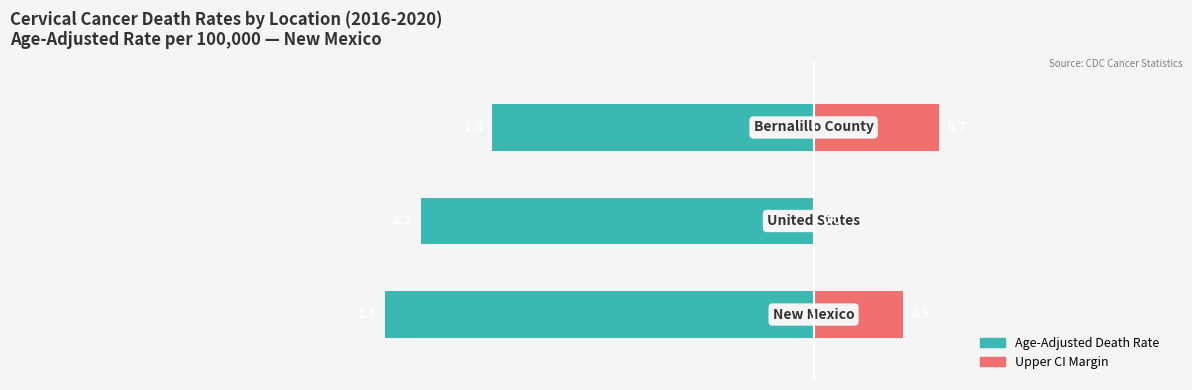

How many groups of bars are there?

3